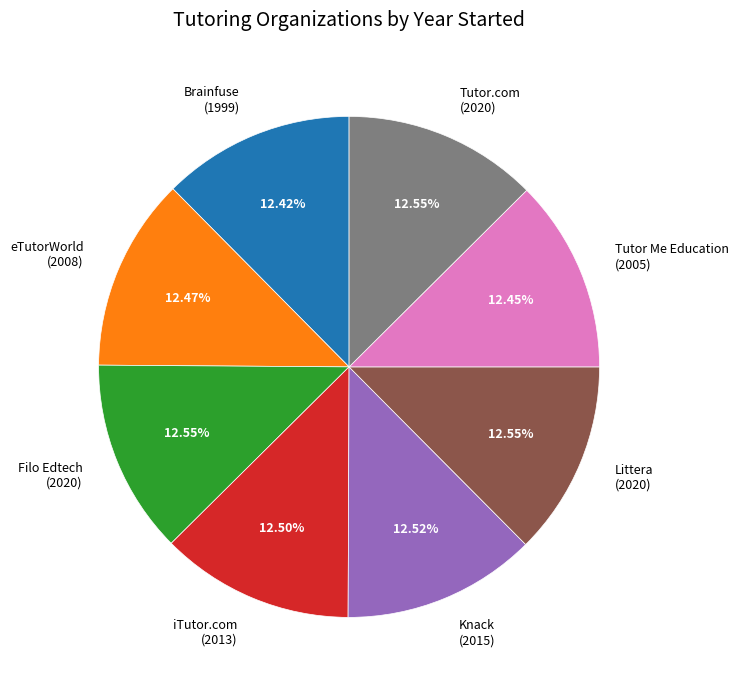

What portion of the pie excludes Knack?

87.5%